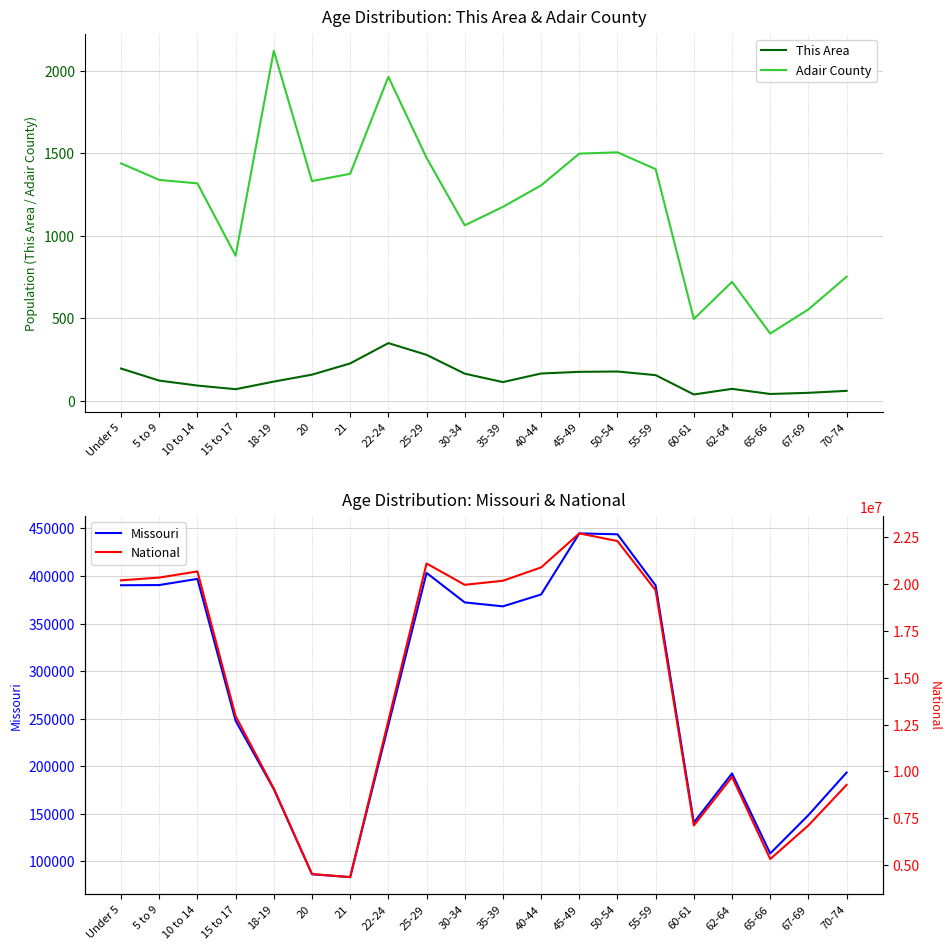

Where is the first local minimum for National?

21